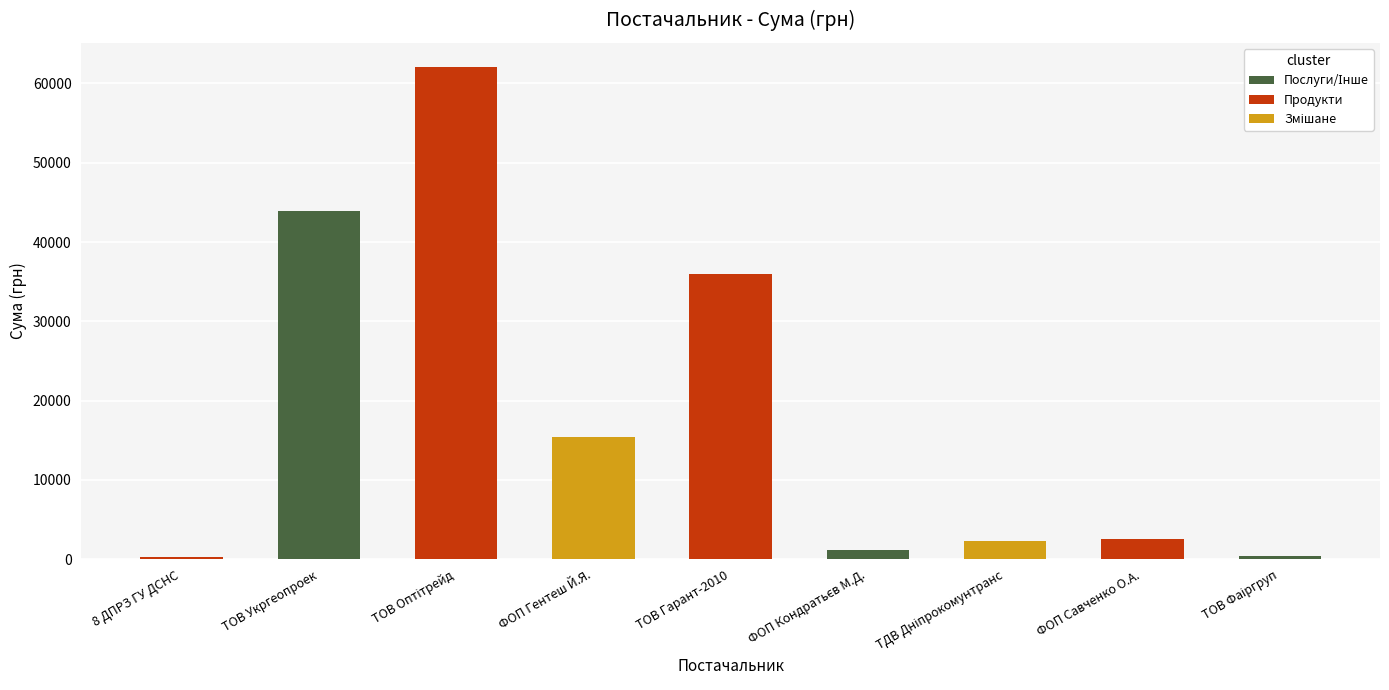

The value at ФОП Гентеш Й.Я. is 4670.6. True or false?

False